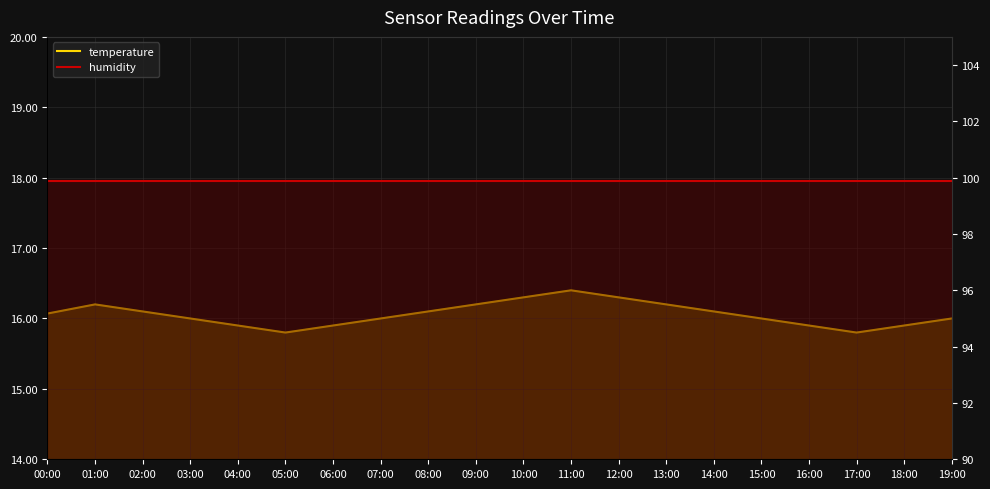

Between 11:00 and 13:00, which series saw the biggest shift?

temperature